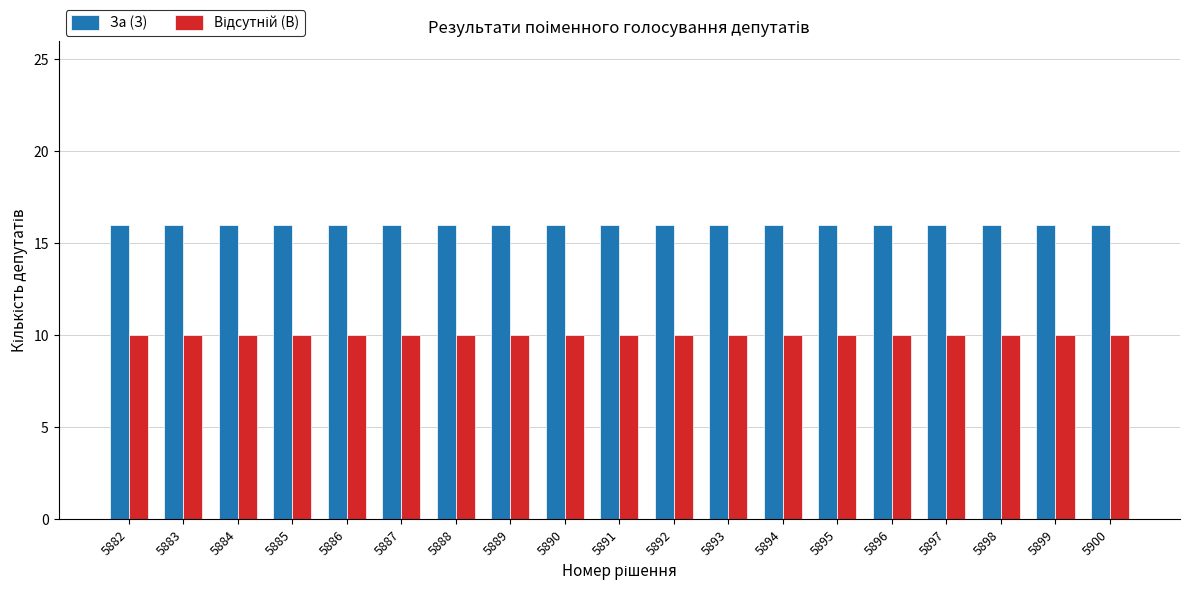

What is the sum of all За (З) values?

304